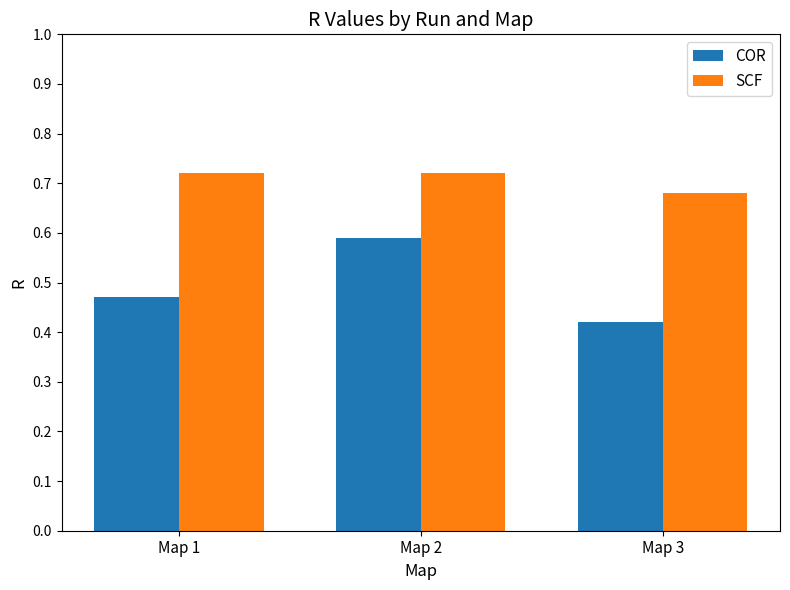

Which series has the largest total across all categories?

SCF